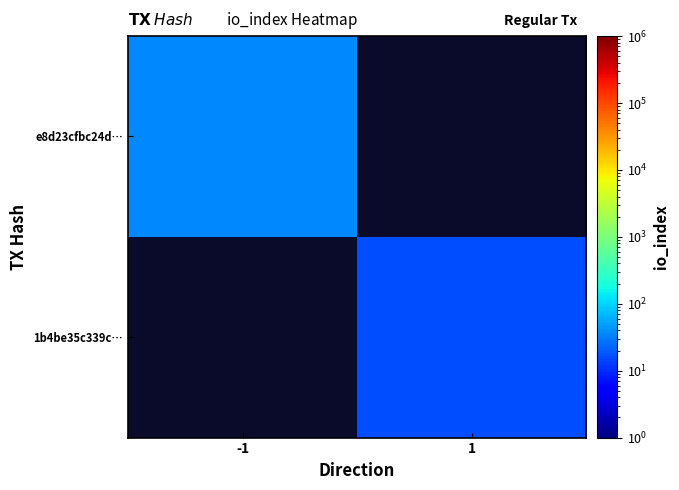

The value of 1b4be35c339c… at 1 is 22.3. True or false?

False